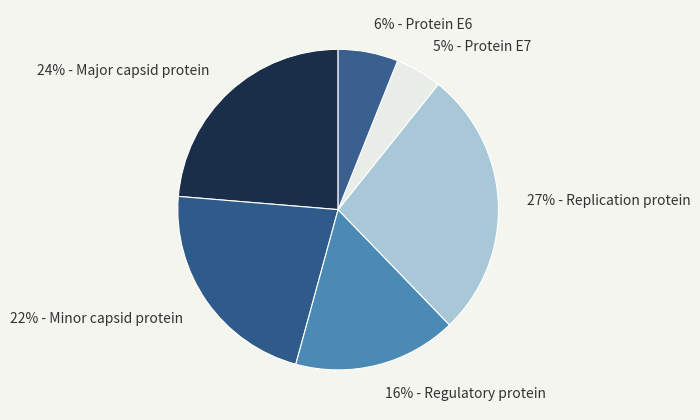

To the nearest percent, what is the average slice percentage?

17%